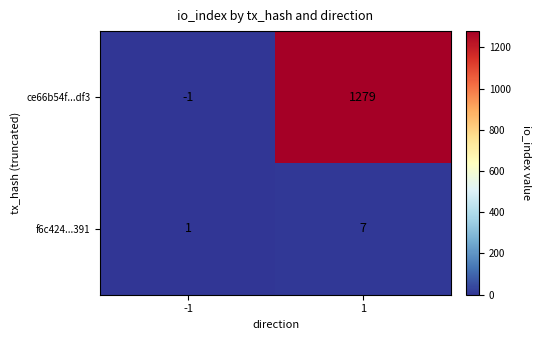

Reading left to right, list all the values displayed in this chart.

ce66b54f...df3: -1=-1	1=1279
f6c424...391: -1=1	1=7